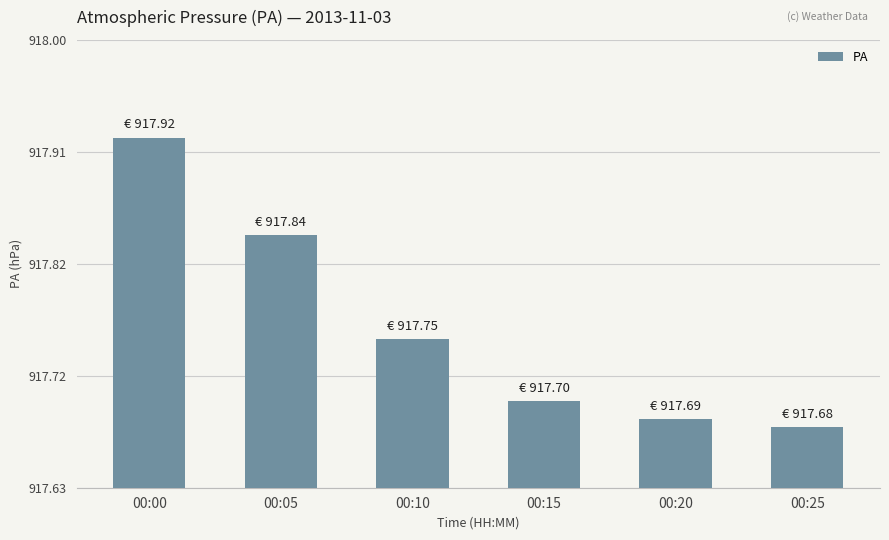

How many bars are there in total?

6